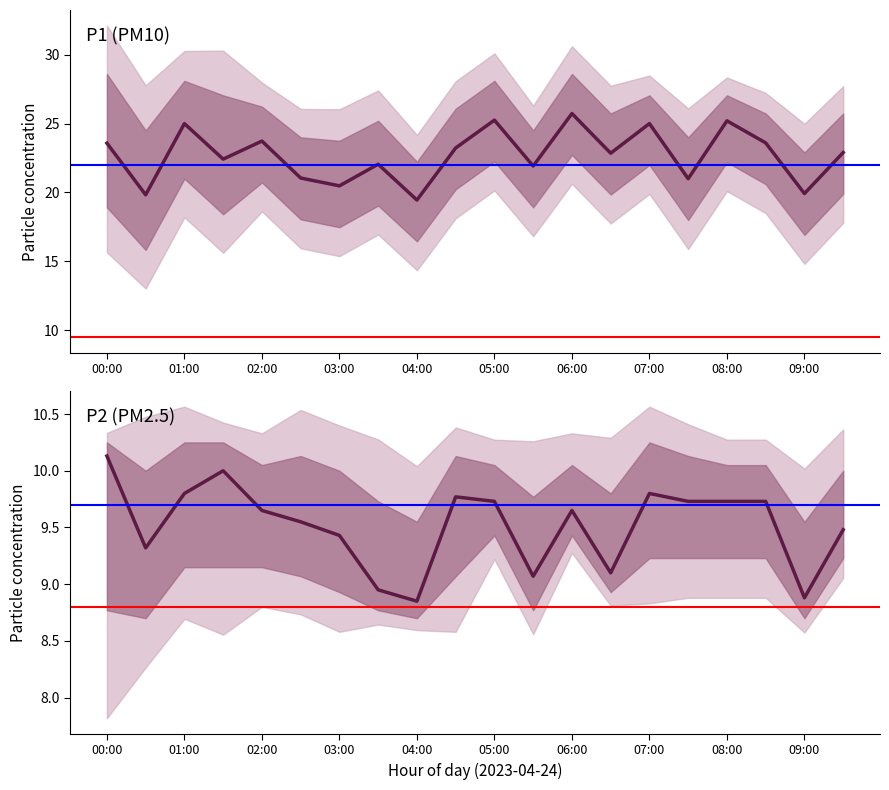

What is the label of the 15th point from the left?

07:00